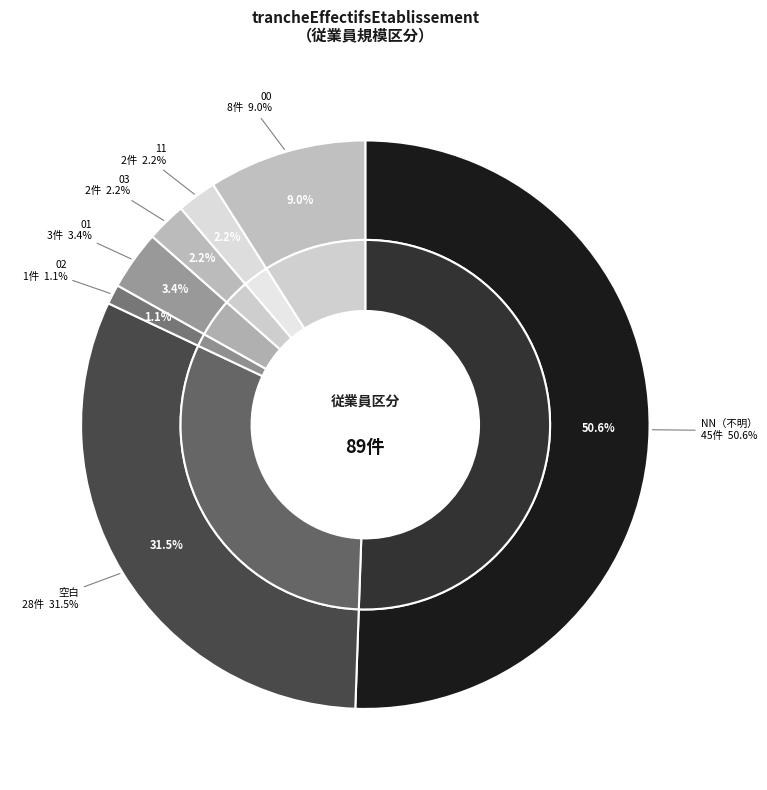

How much of the chart is everything except NN?

49.4%